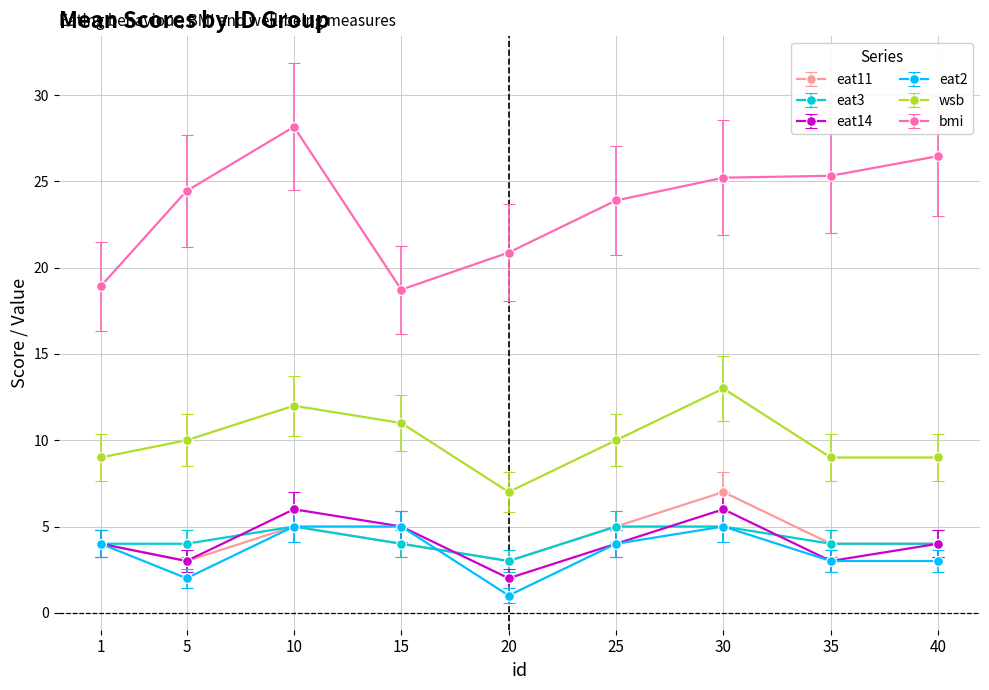

What is the total value across all series at 10?

61.2